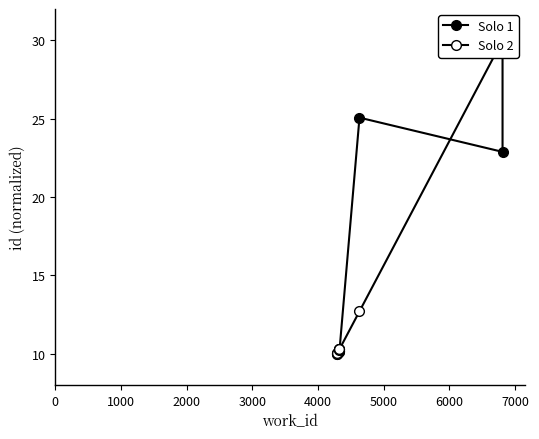

Between which two adjacent categories do Solo 1 and Solo 2 first intersect?

5000 and 6000